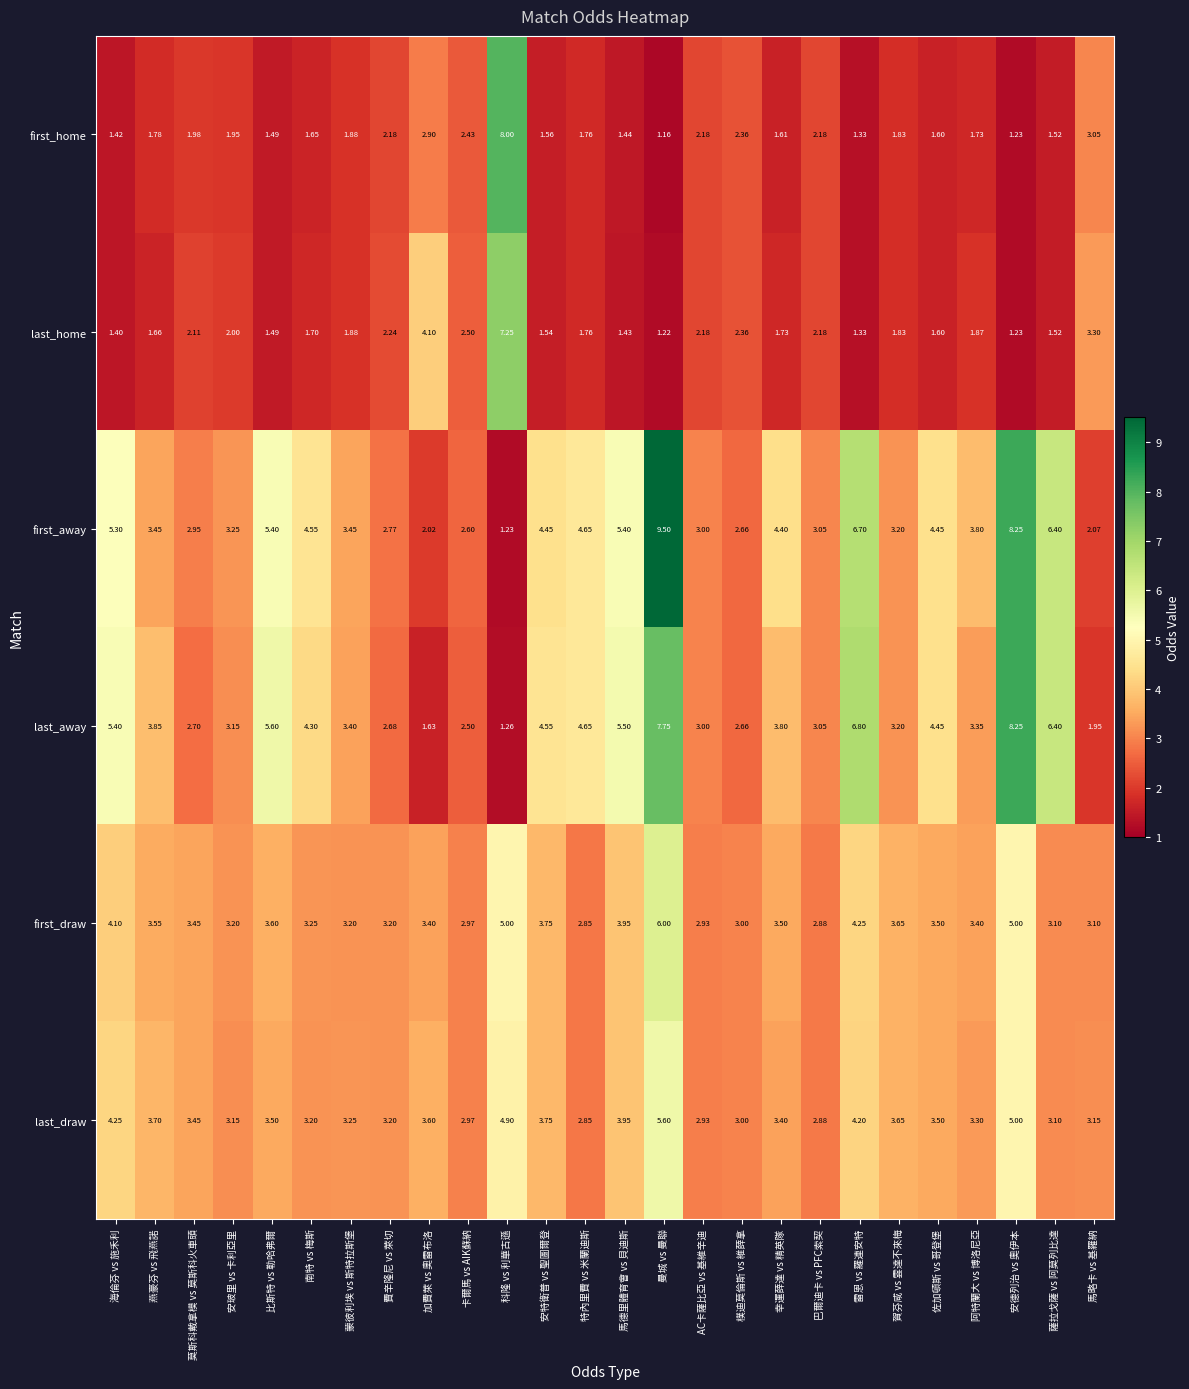

At which category does the chart reach its peak across all series?

曼城 vs 曼聯